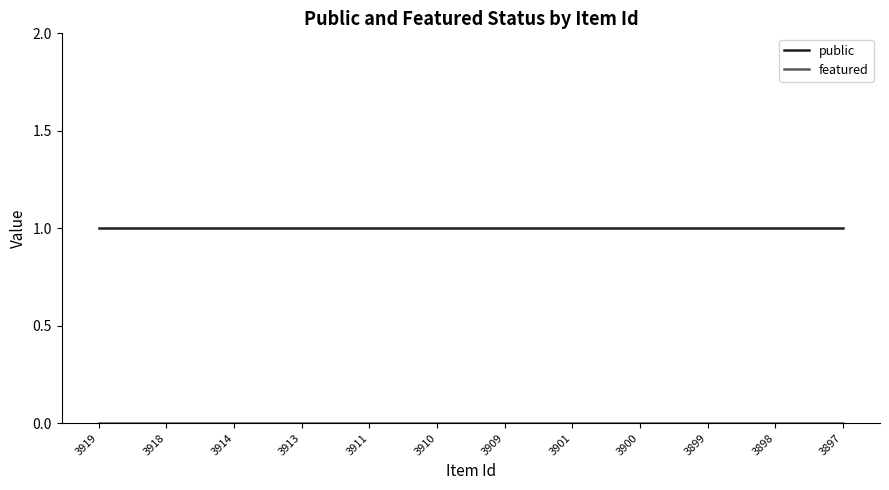

Is it true that public equals 0 at 3898?

False